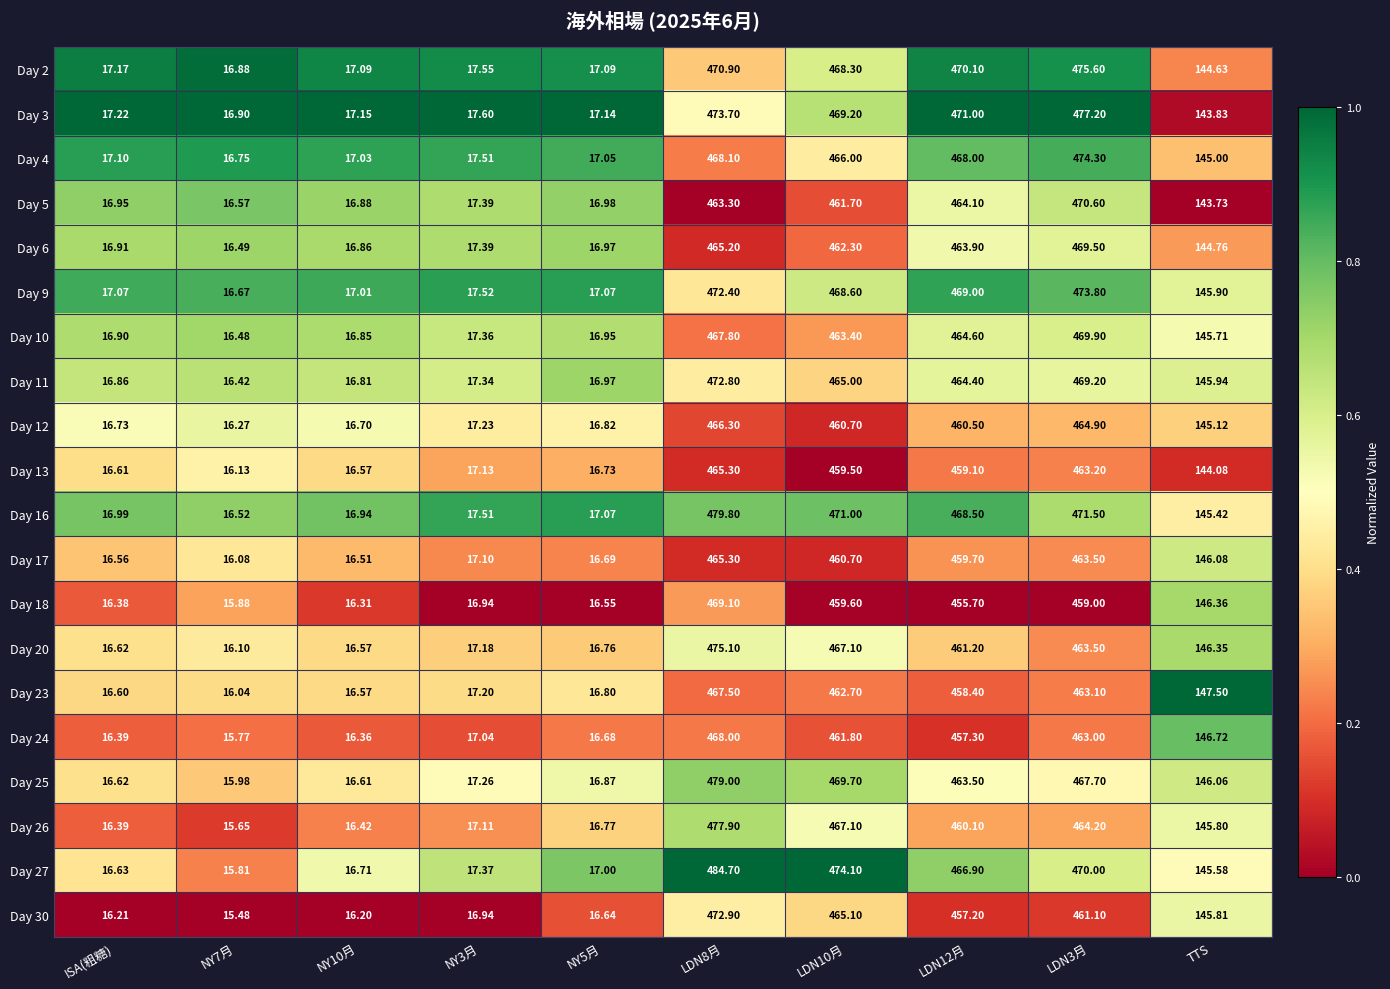

At which label is Day 30 closest to 244?

TTS